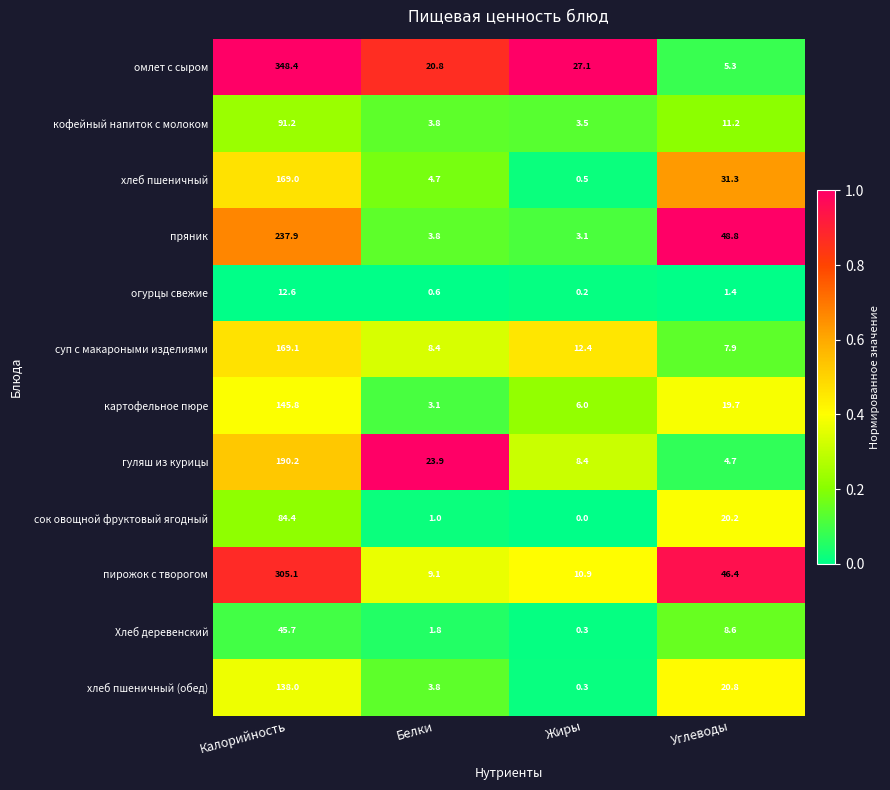

At which category is the sum across all series the highest?

Калорийность